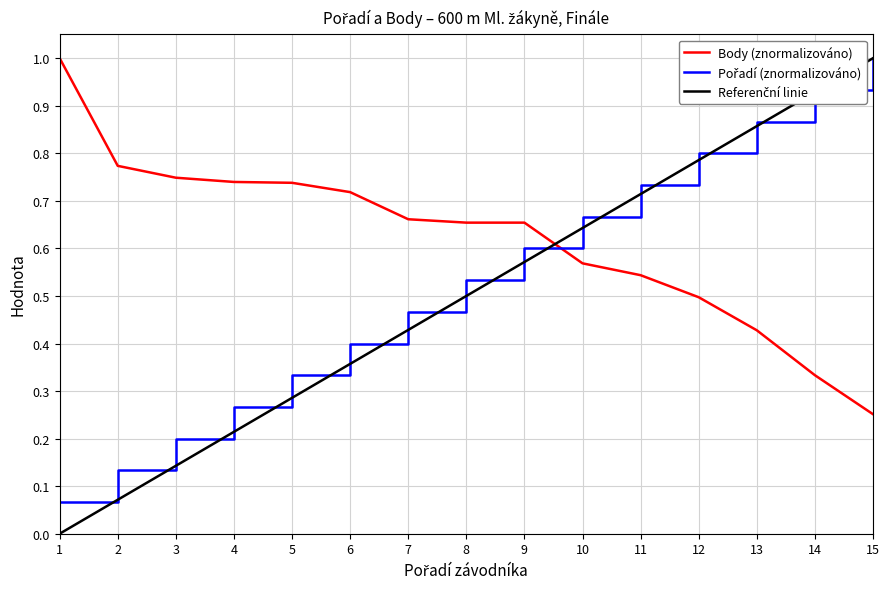

Is it true that Body (znormalizováno) equals 1.4 at 2?

False